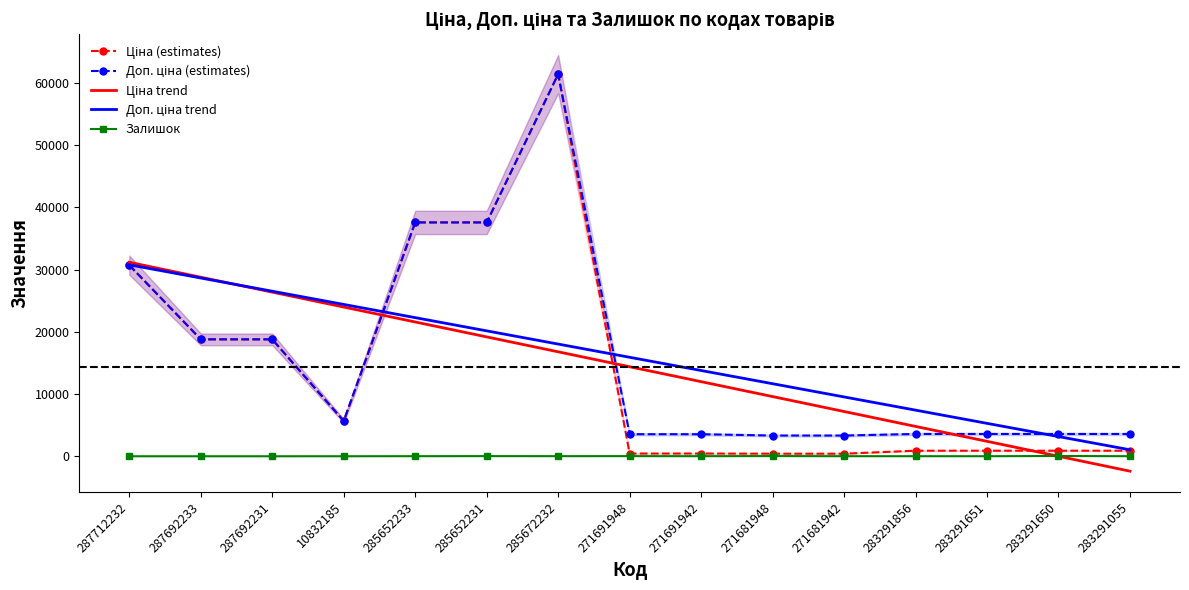

What is the greatest value displayed?

61434.3